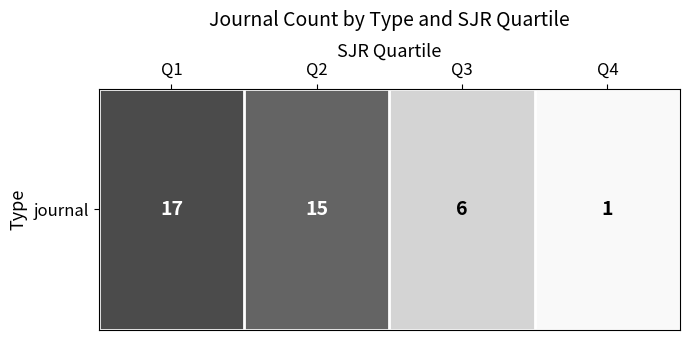

What is the smallest value displayed?

1